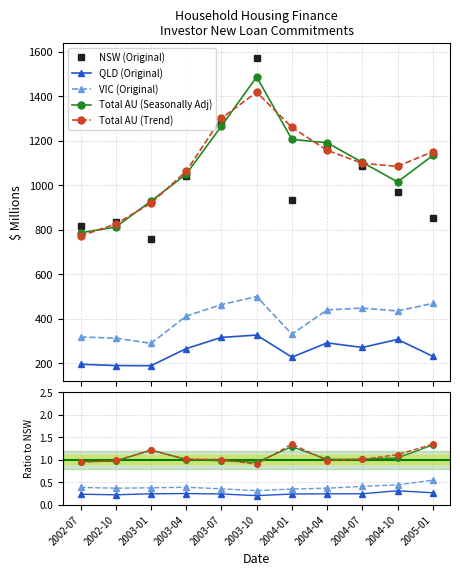

At which category does Total AU (Trend) reach its first local valley?

2003-10